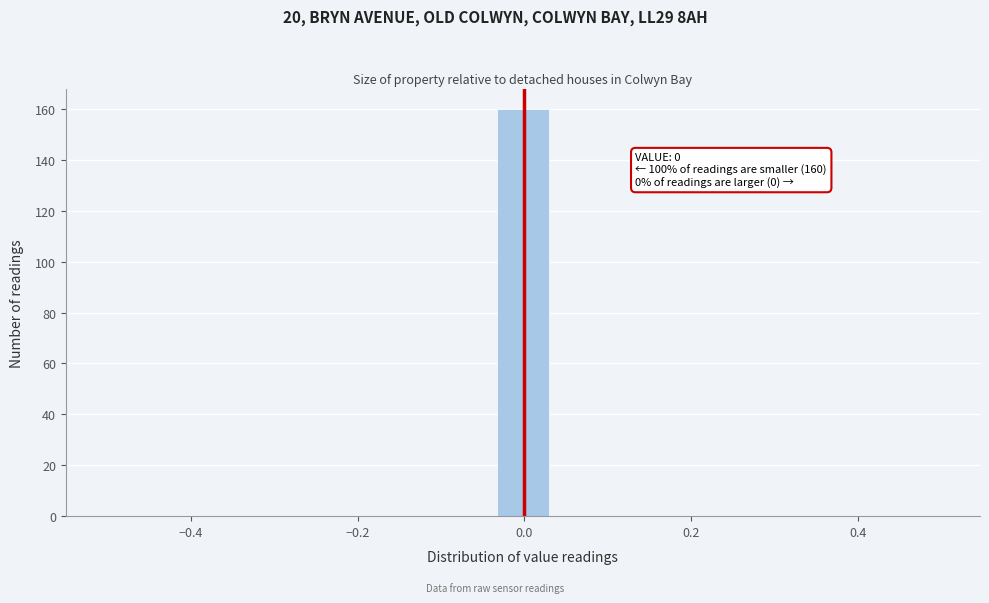

Read against the x-axis, roughly where is the centre of the tallest bar?

0.00